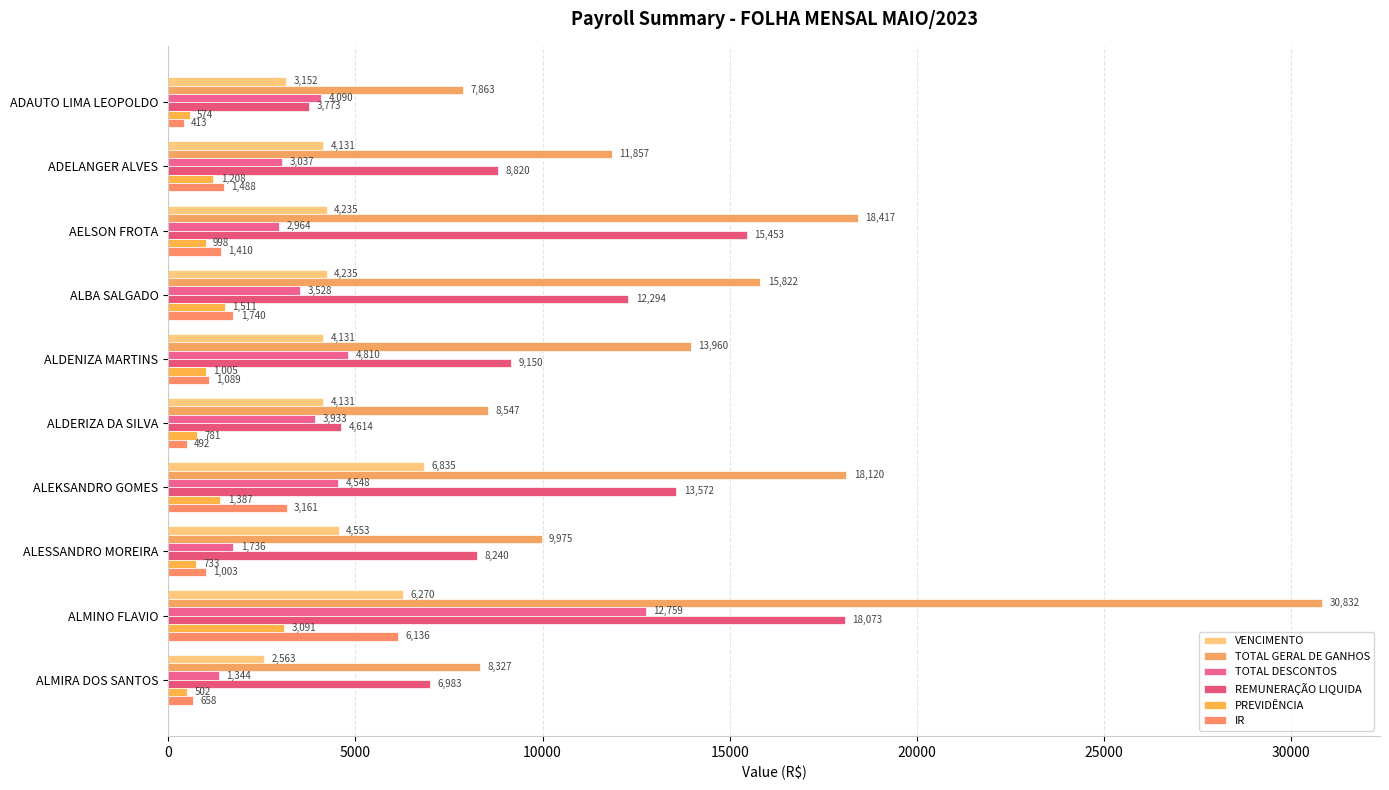

Rank the series by their maximum value, from highest to lowest.

TOTAL GERAL DE GANHOS, REMUNERAÇÃO LIQUIDA, TOTAL DESCONTOS, VENCIMENTO, IR, PREVIDÊNCIA